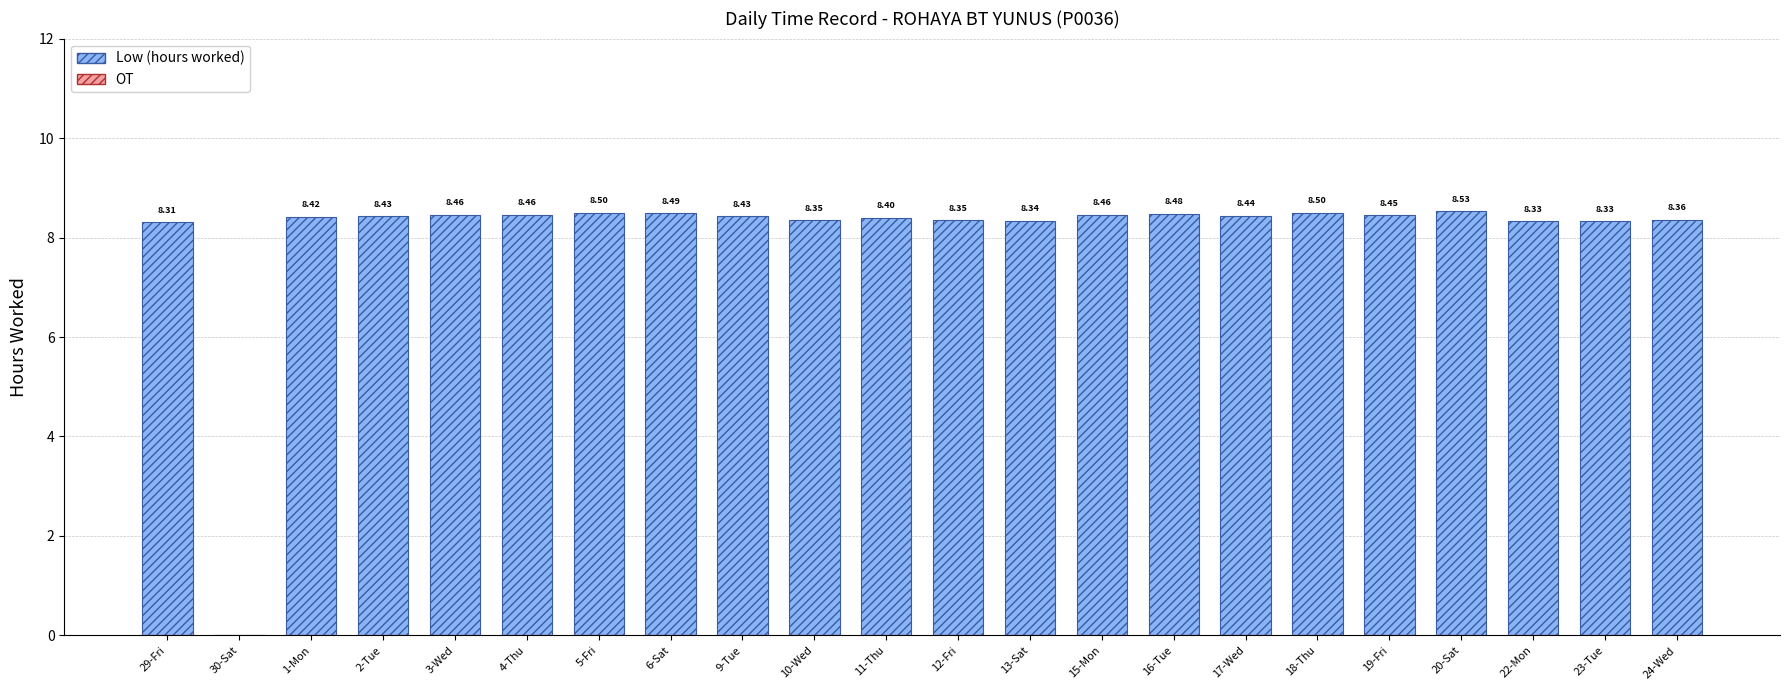

What is the sum of all values?

176.8